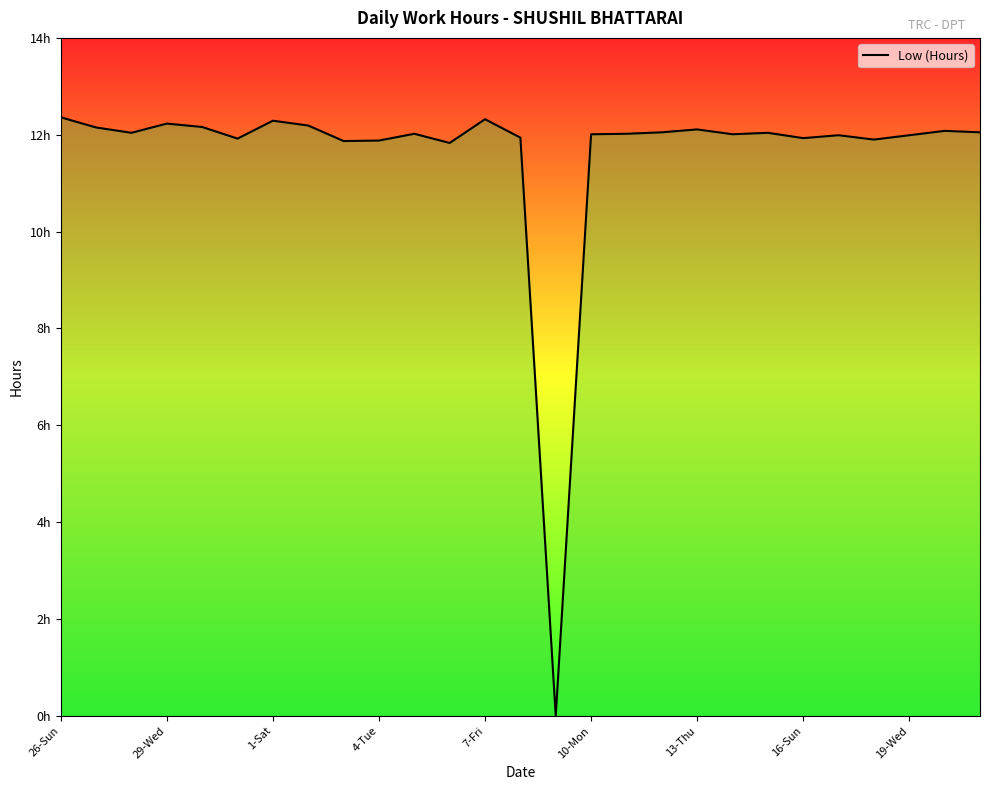

Reading left to right, transcribe all the data shown in this chart.

12.4	12.2	12.0	12.2	12.2	11.9	12.3	12.2	11.9	11.9	12.0	11.8	12.3	11.9	0.0	12.0	12.0	12.1	12.1	12.0	12.0	11.9	12.0	11.9	12.0	12.1	12.1